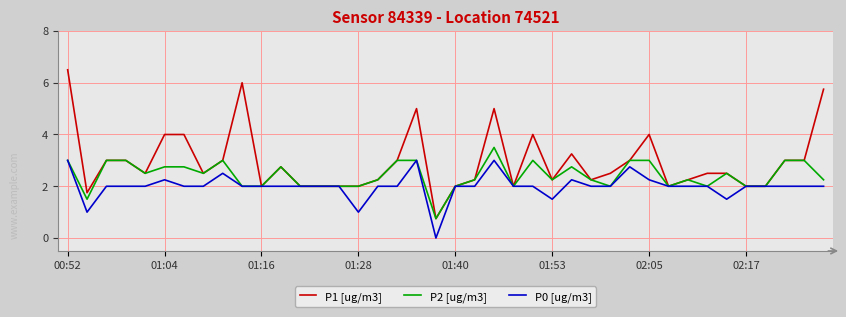

What is the lowest value of the P1 [ug/m3] series?

0.8